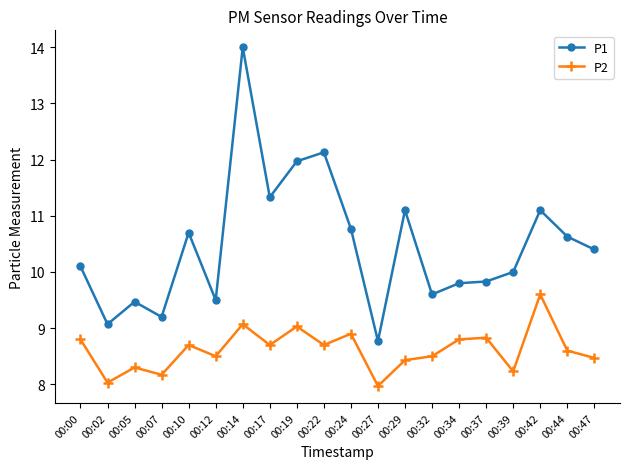

The P2 series shows 8.6 at 00:44. True or false?

True